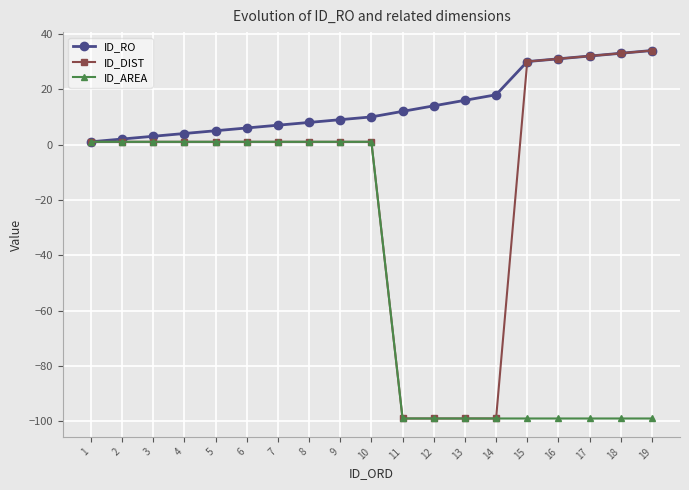

At how many categories does at least one series exceed 11?

9